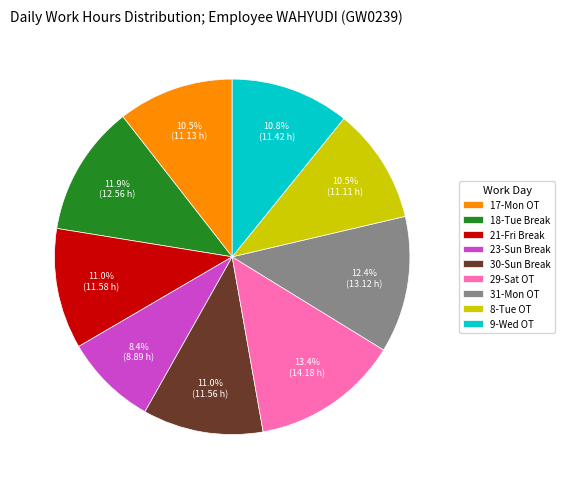

Is it true that 9-Wed OT is 11% of the pie?

True